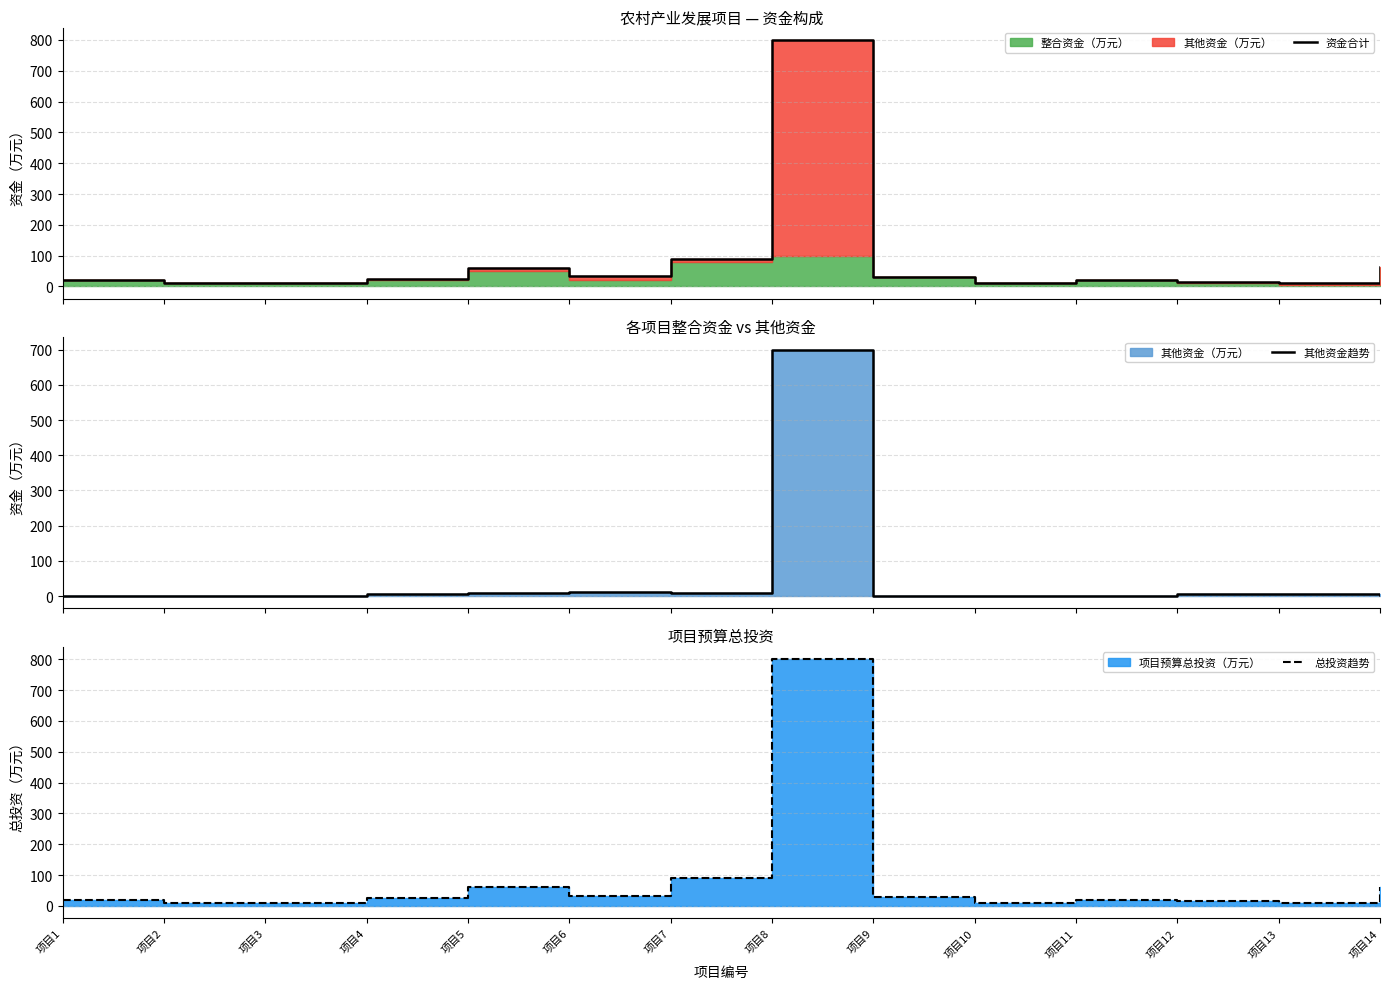

At which category does 总投资趋势 reach its first local valley?

项目6